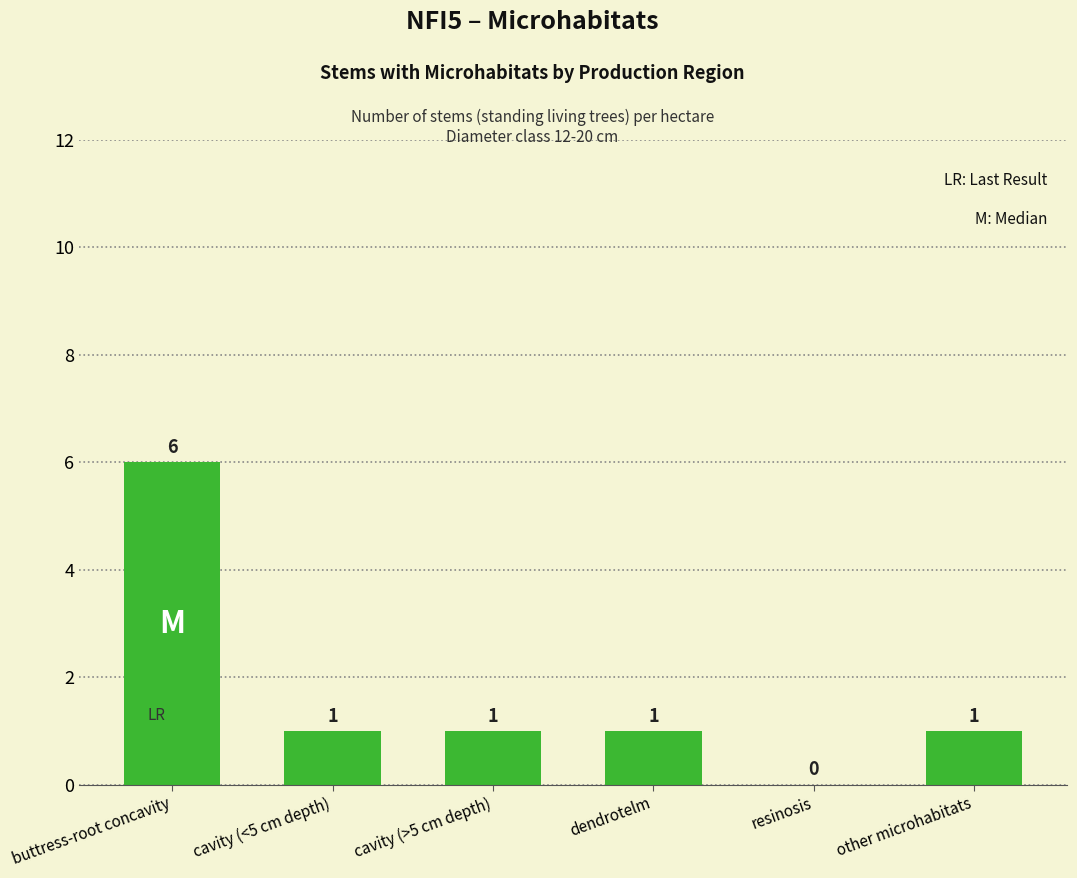

Which category has the highest value across all series?

buttress-root concavity